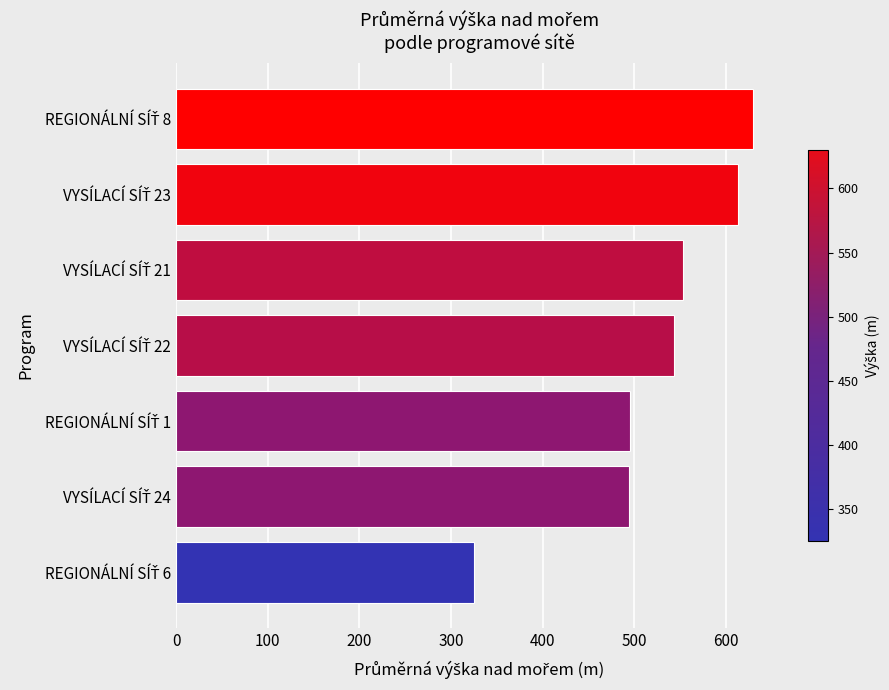

What is the sum of all values?

3653.9